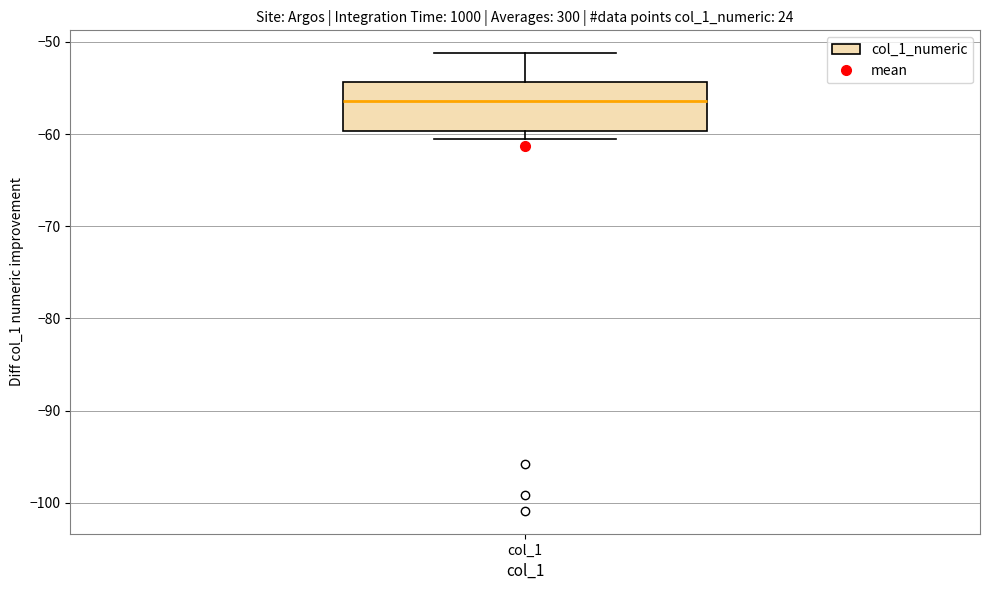

Where is the upper edge of the box for col_1 on the y-axis? The values are not printed on the chart, so give them approximately, as read against the axis.

-54